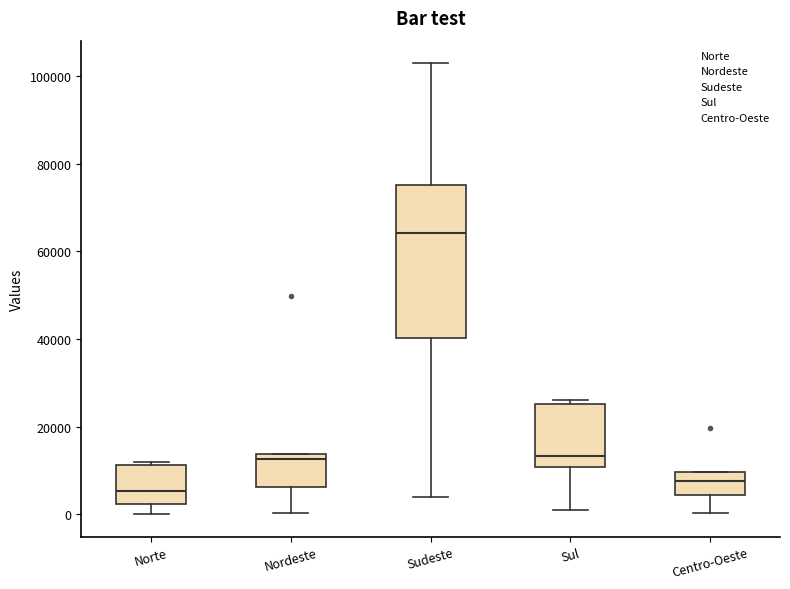

Which box is the tallest, from its lower edge to its upper edge?

Sudeste